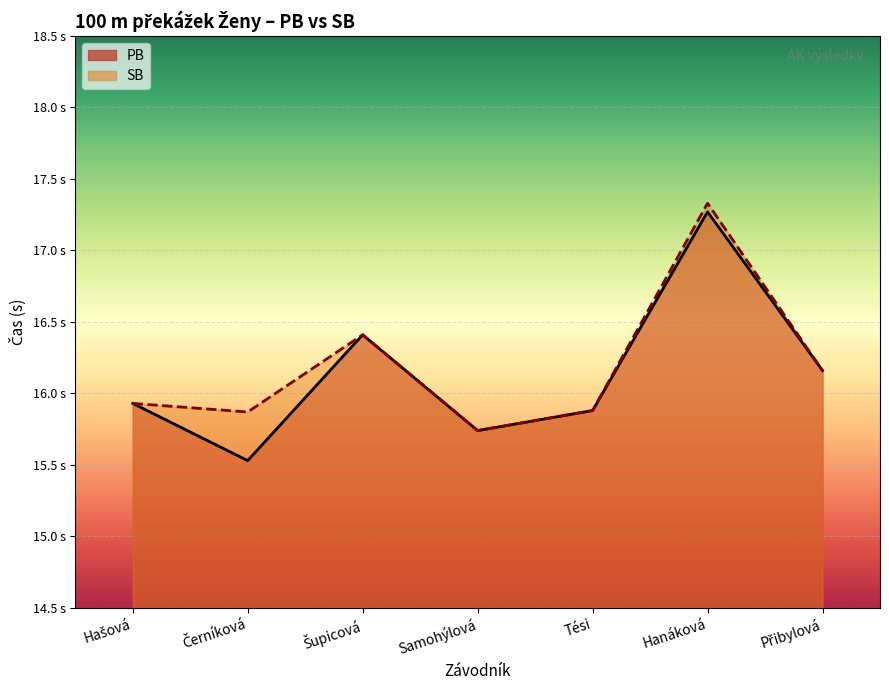

List the labels in order of PB value, smallest first.

Černíková, Samohýlová, Tési, Hašová, Přibylová, Šupicová, Hanáková